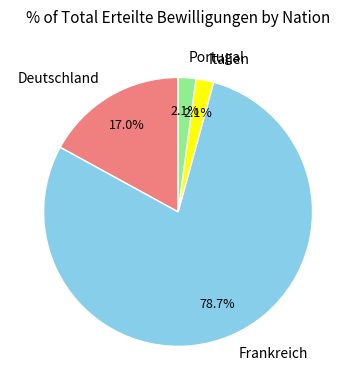

What percentage is the Frankreich slice, to the nearest percent?

79%